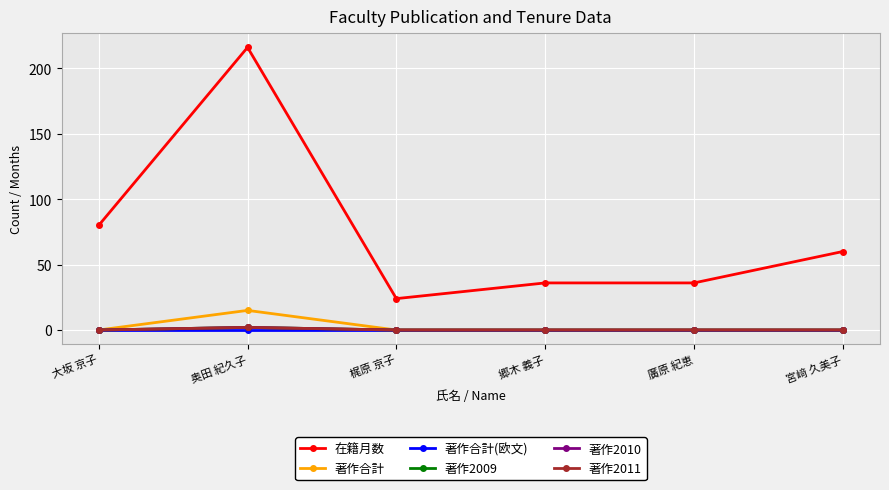

True or false: 在籍月数 has more than 2 points higher than both neighbors.

False